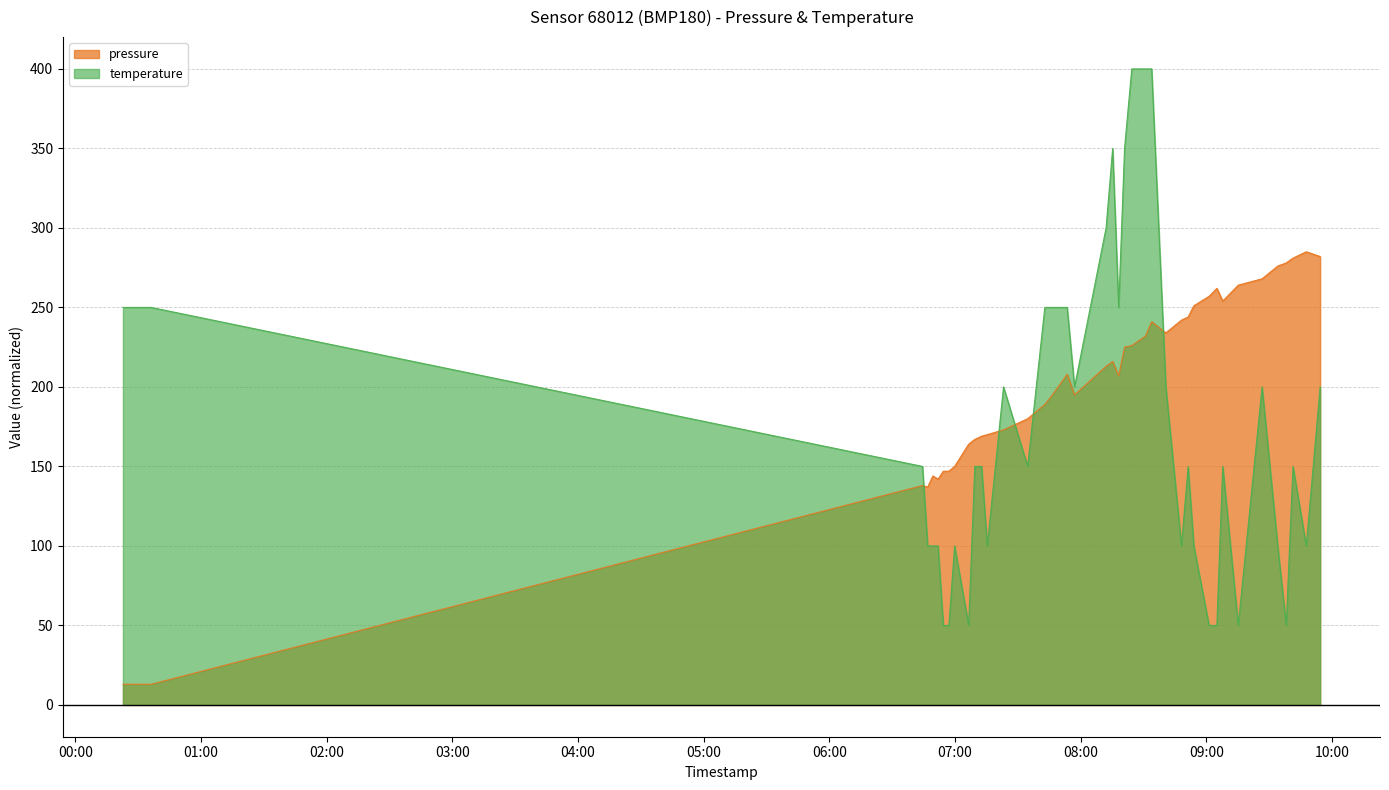

True or false: temperature and pressure intersect in this chart.

True